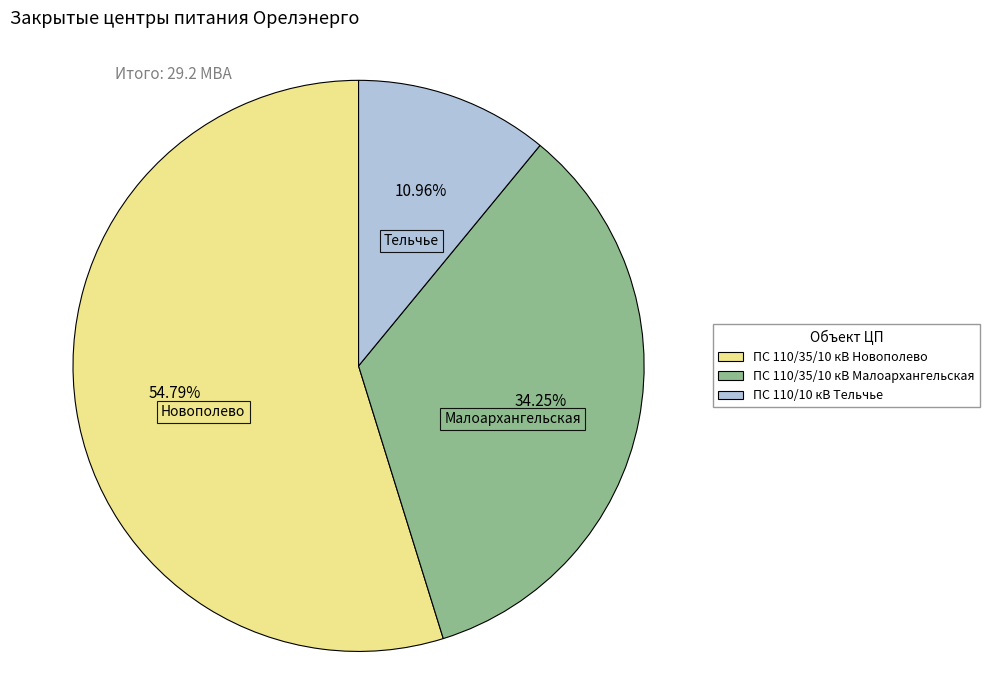

Rank the categories by value from highest to lowest.

ПС 110/35/10 кВ Новополево, ПС 110/35/10 кВ Малоархангельская, ПС 110/10 кВ Тельчье